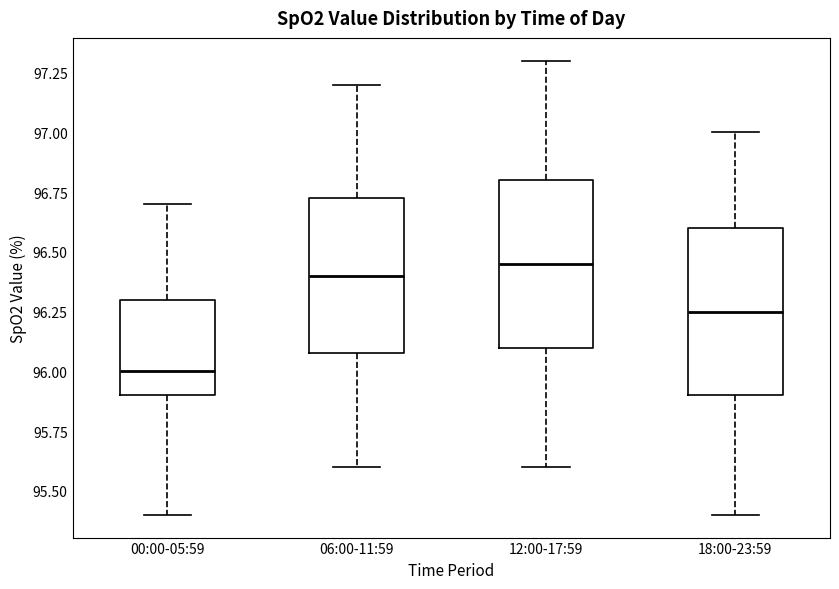

Where does the median line of the box for 06:00-11:59 sit on the y-axis? The values are not printed on the chart, so give them approximately, as read against the axis.

96.40